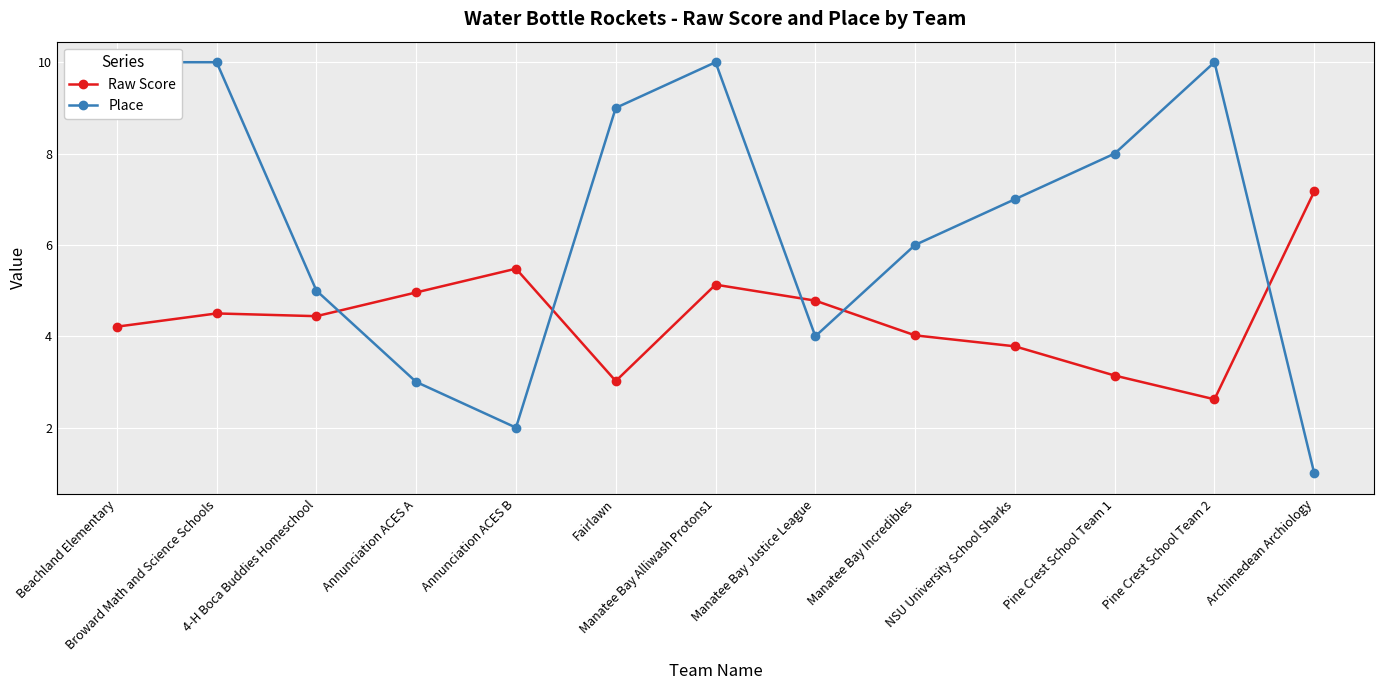

Where do Raw Score and Place first cross each other?

4-H Boca Buddies Homeschool and Annunciation ACES A